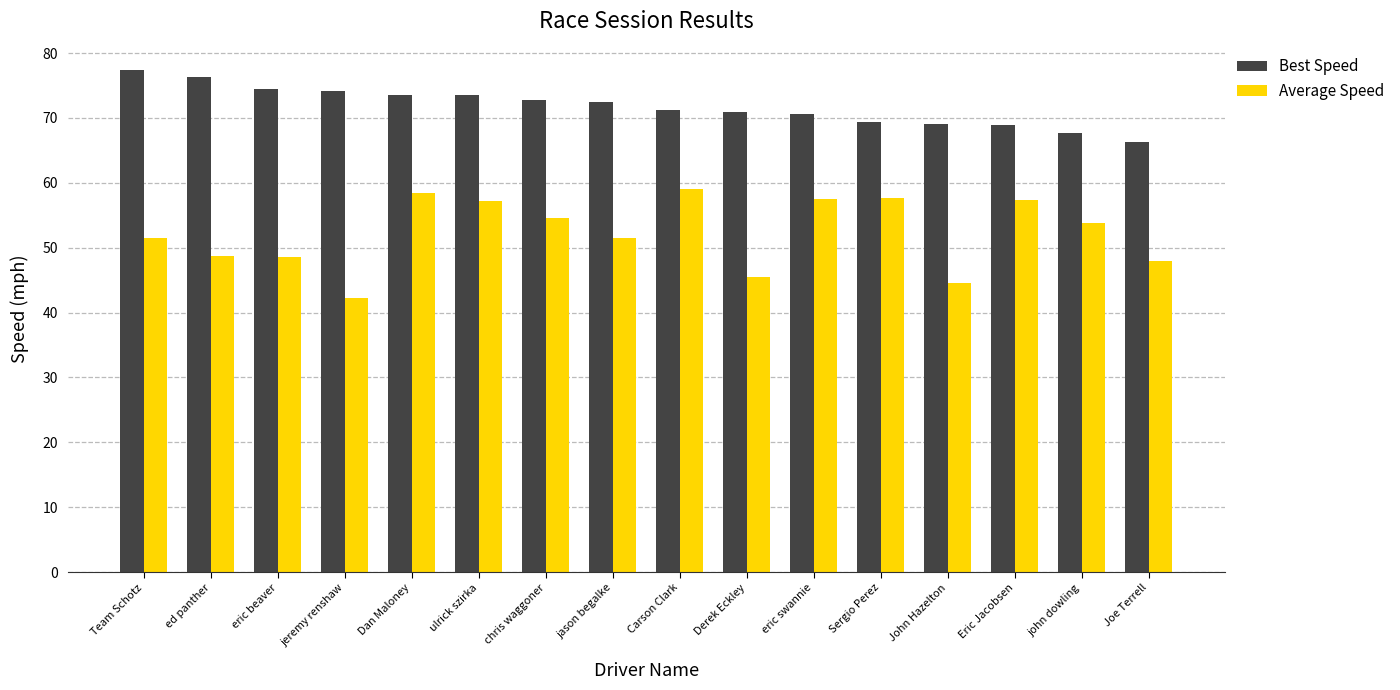

Which series has the largest total across all categories?

Best Speed